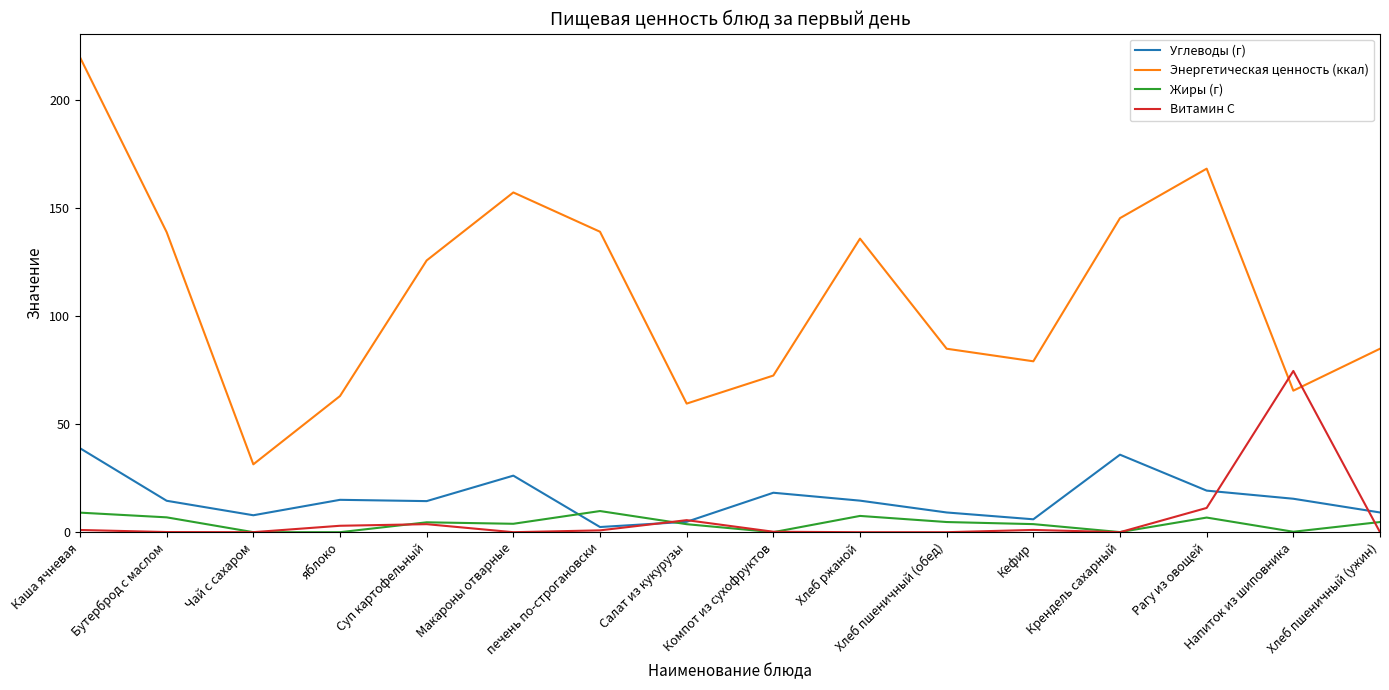

What position from the left is Хлеб пшеничный (обед)?

11